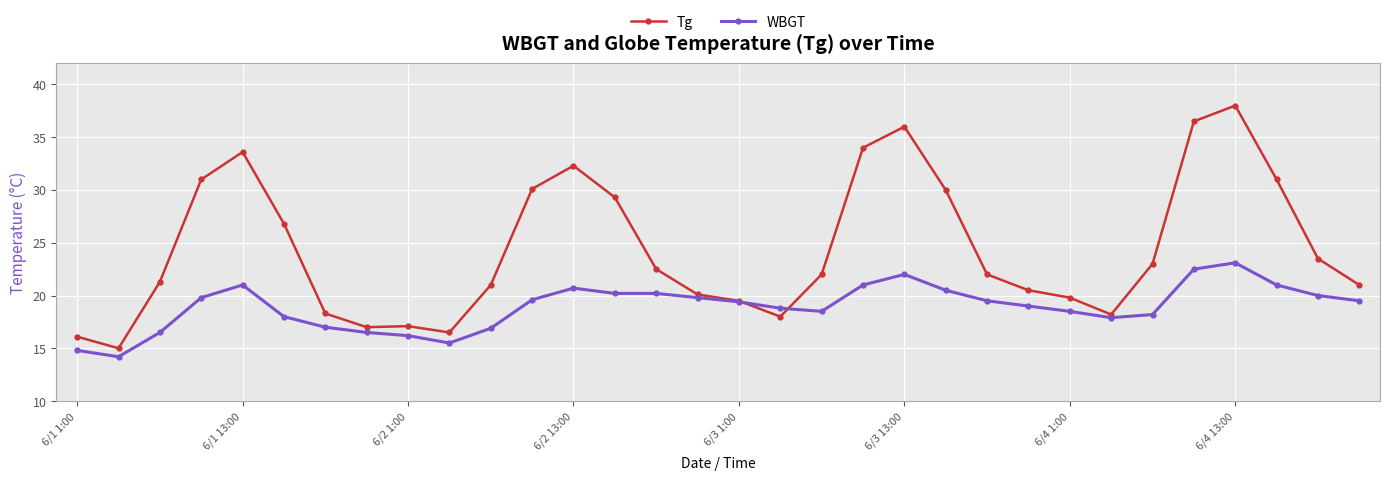

How many lines are shown in the chart?

2